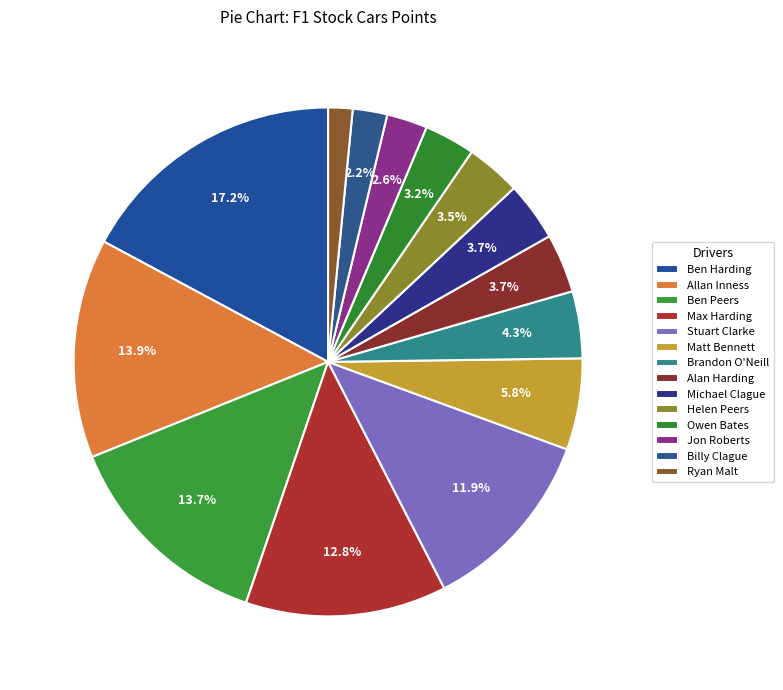

To the nearest percent, what is the average slice percentage?

7%